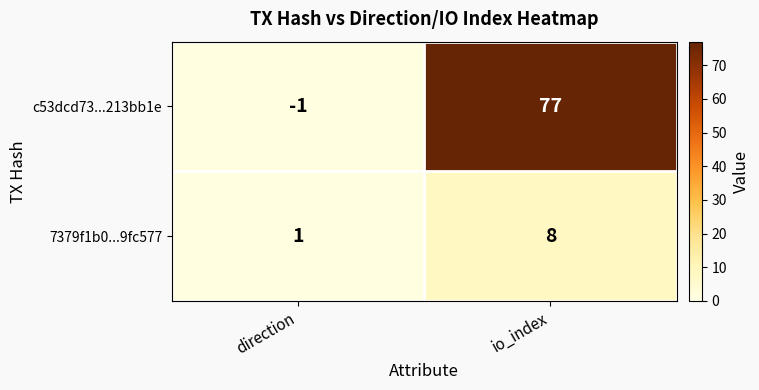

What is the average value of the c53dcd73...213bb1e series?

38